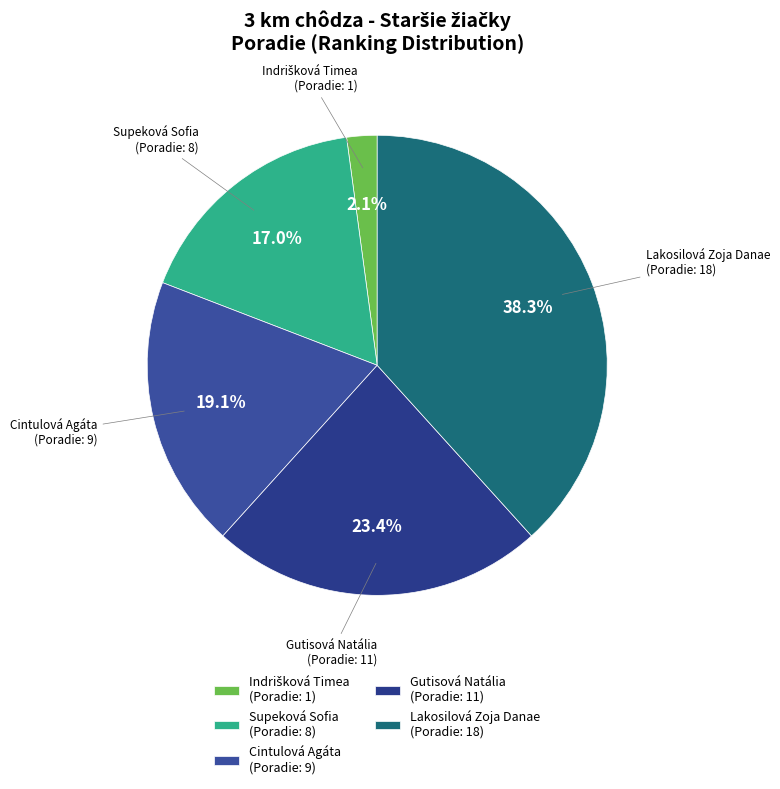

How much of the chart is everything except Cintulová Agáta?

80.9%